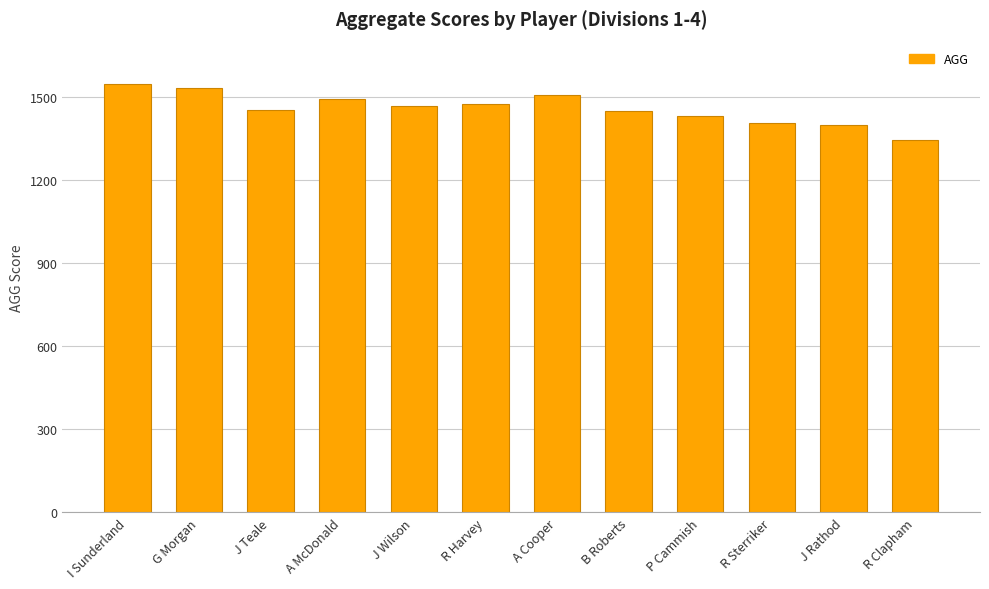

What is the greatest value displayed?

1547